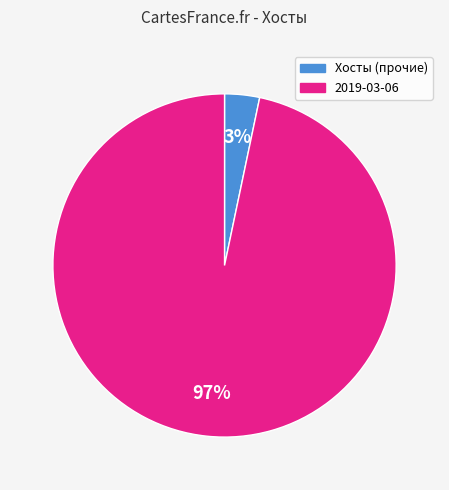

To the nearest percent, what is the average slice percentage?

50%